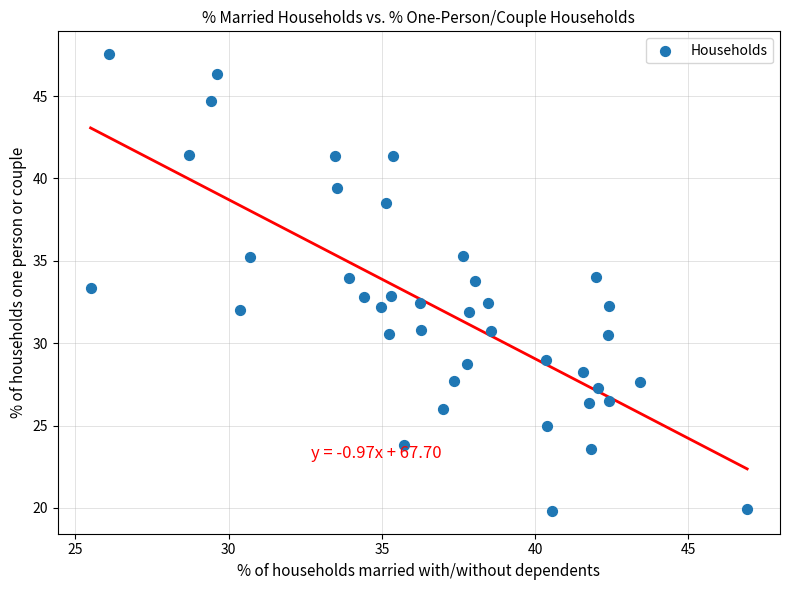

What is the range of Y values (max minus min)?

27.7